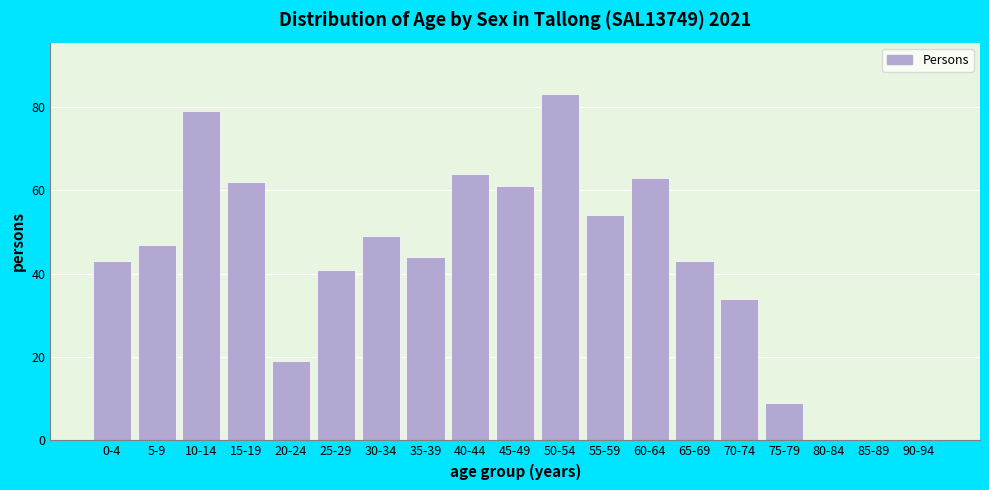

Reading right to left, transcribe all the data shown in this chart.

90-94=0	85-89=0	80-84=0	75-79=9	70-74=34	65-69=43	60-64=63	55-59=54	50-54=83	45-49=61	40-44=64	35-39=44	30-34=49	25-29=41	20-24=19	15-19=62	10-14=79	5-9=47	0-4=43